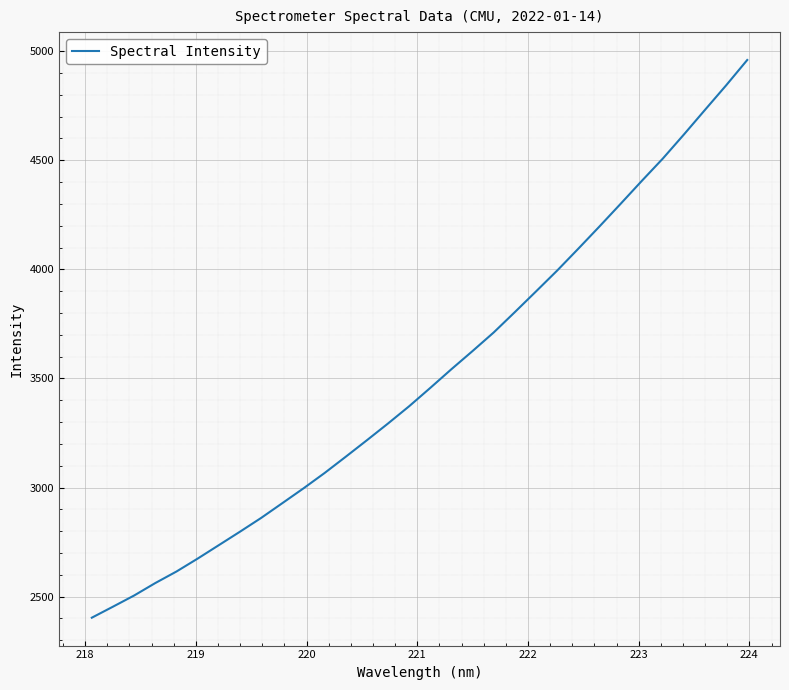

Does the chart have visible grid lines?

Yes